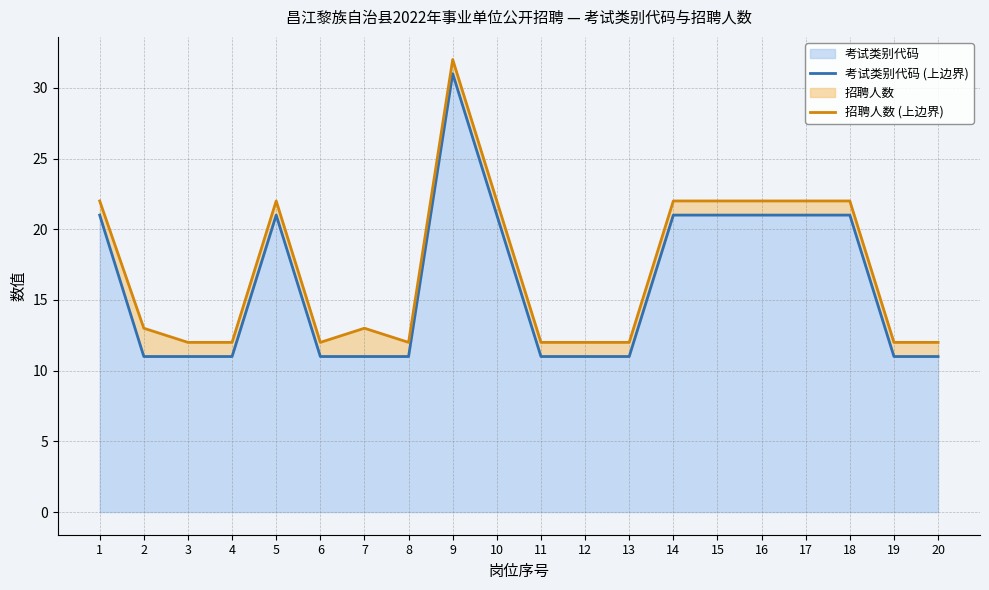

What is the value of the 考试类别代码 (上边界) point at the 6th from the left?

11